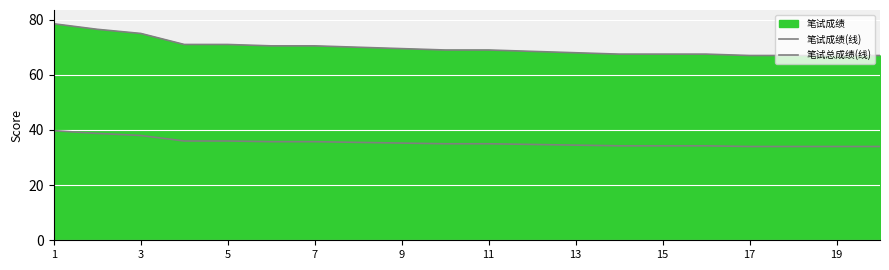

How many lines are shown in the chart?

2